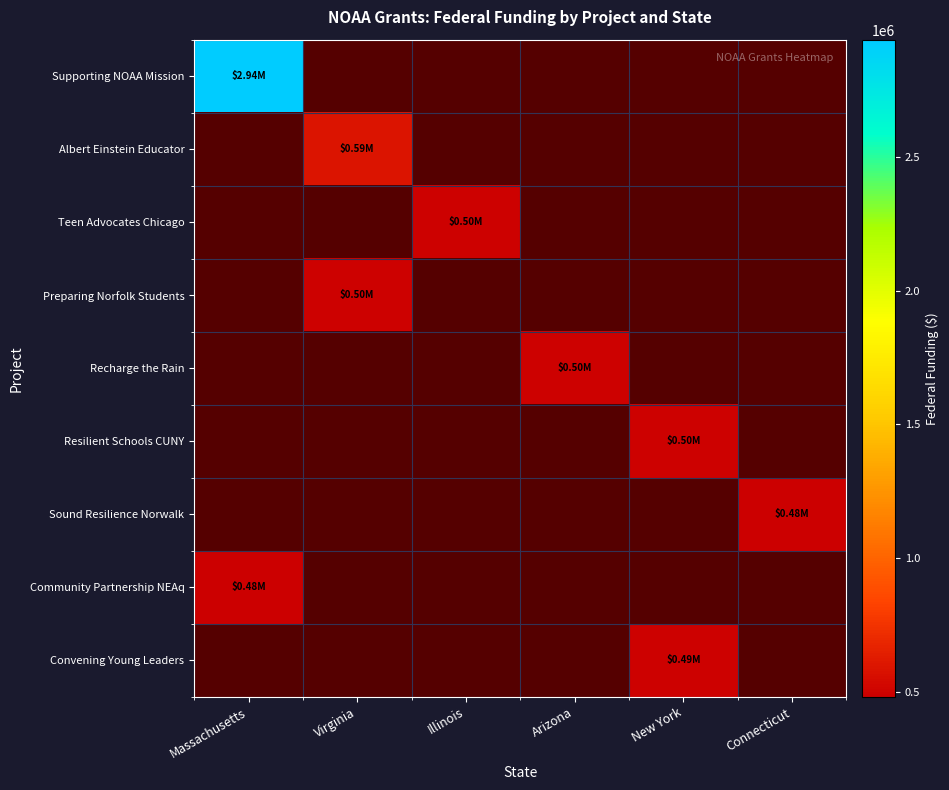

What is the total value across all series at Arizona?

498575